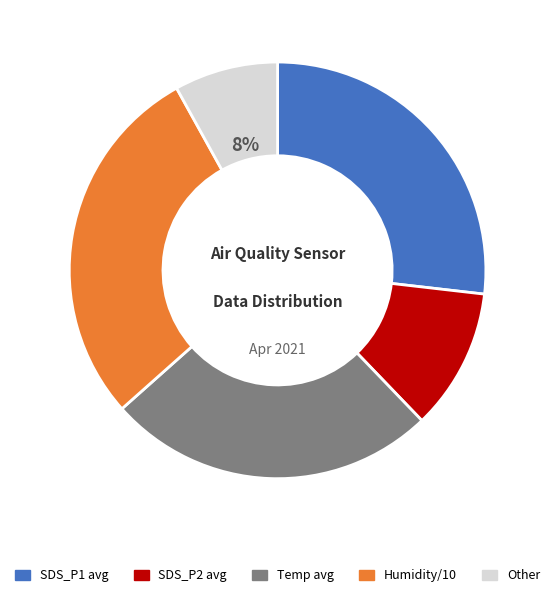

Is there a majority slice in this chart?

No